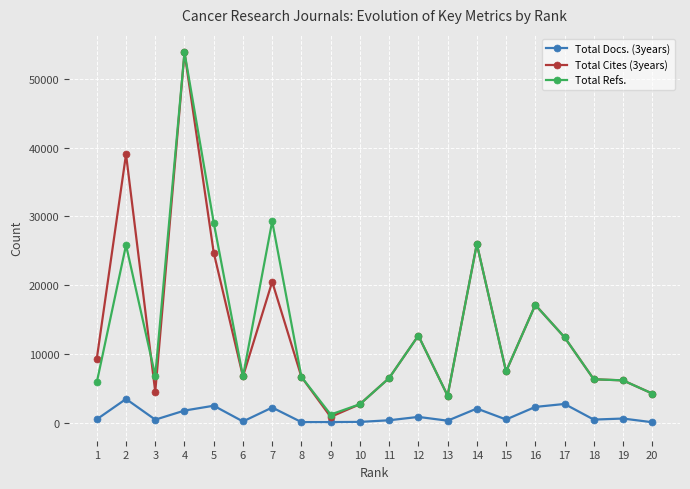

At which category is the sum across all series the highest?

4